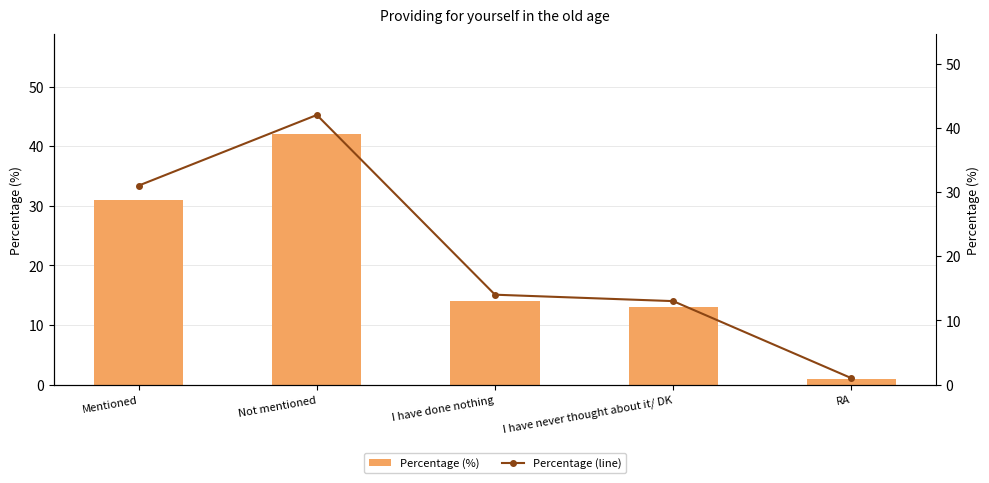

Are the bars grouped side by side (vs. stacked)?

Yes